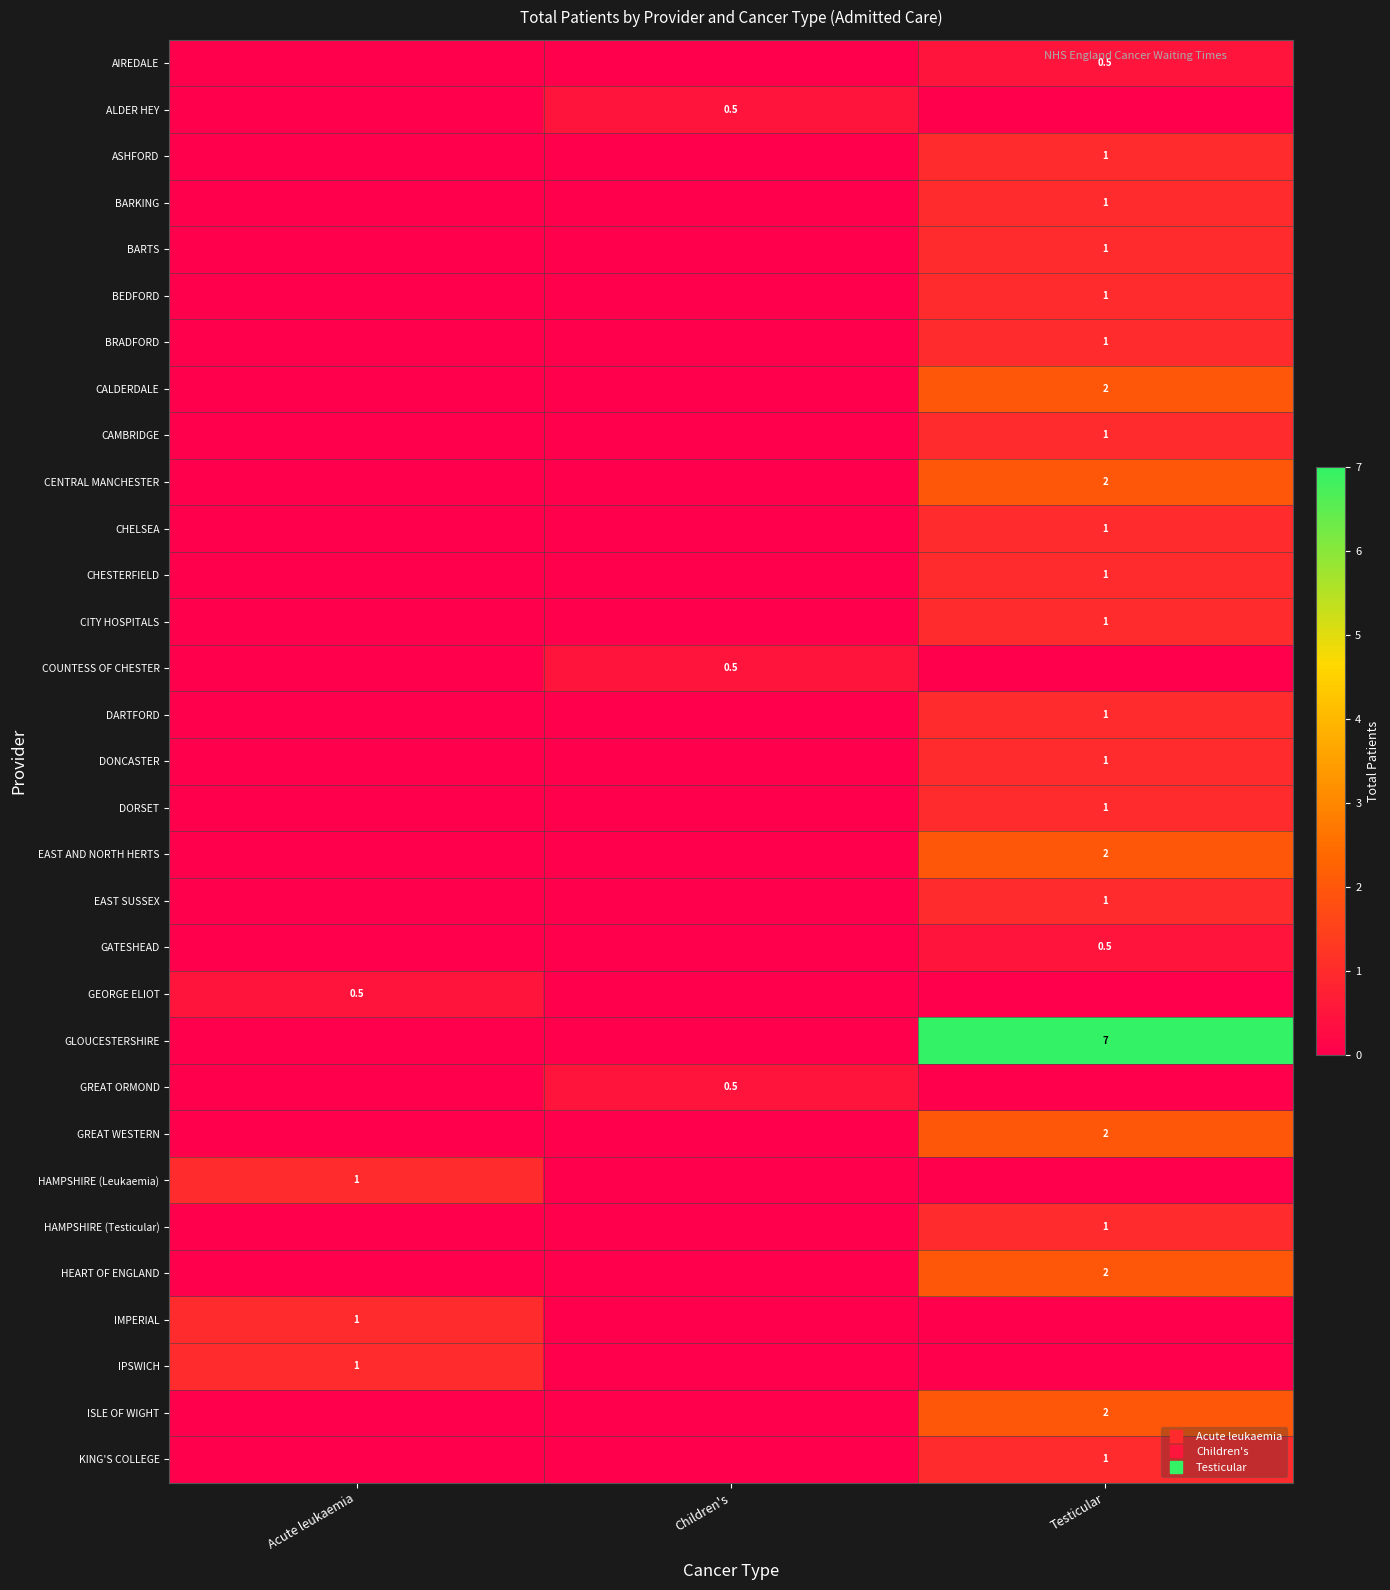

The value of DARTFORD at Children's is 0.0. True or false?

True